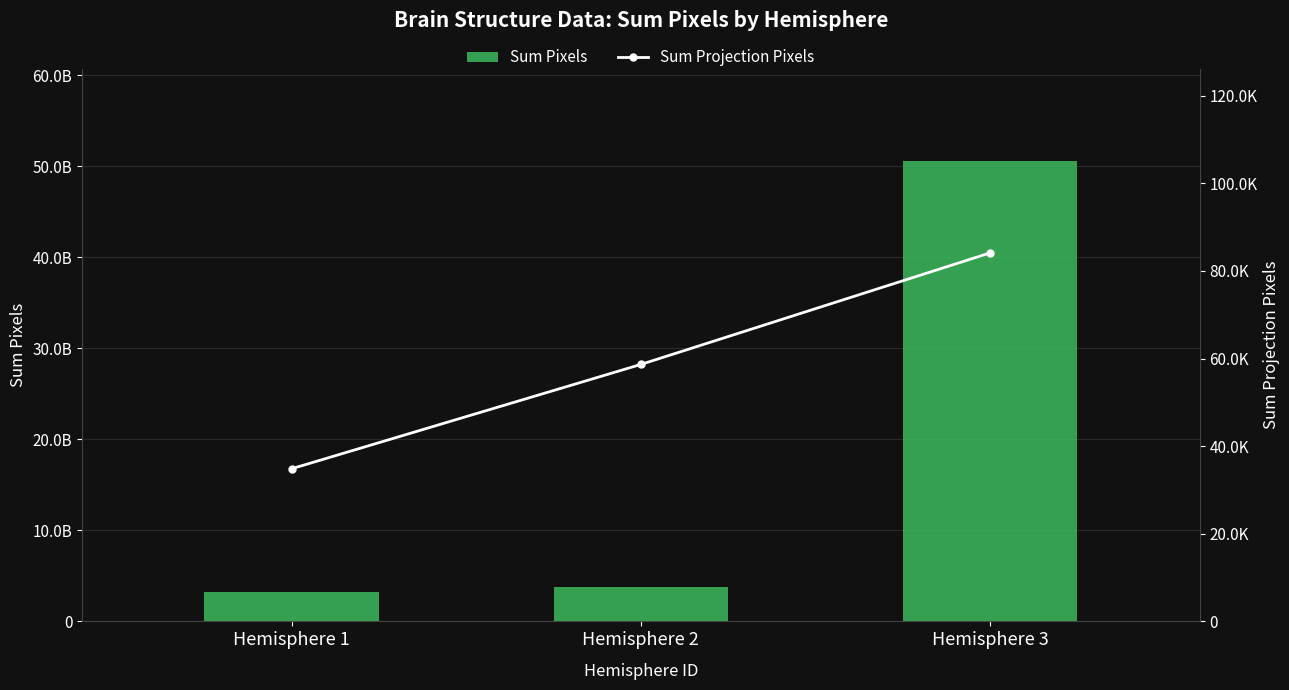

Rank the series at Hemisphere 2 from lowest to highest value.

Sum Projection Pixels, Sum Pixels